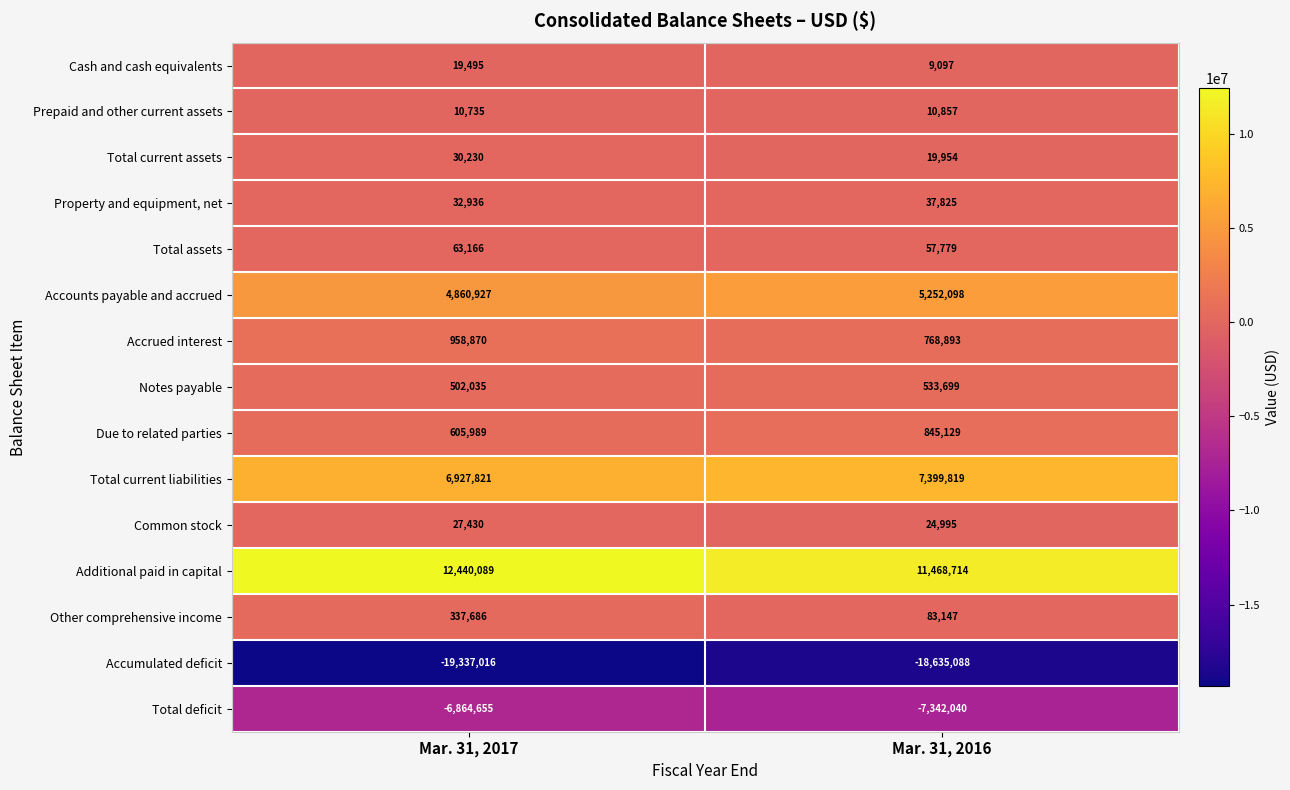

Reading left to right, list all the values displayed in this chart.

Cash and cash equivalents: Mar. 31, 2017=19495	Mar. 31, 2016=9097
Prepaid and other current assets: Mar. 31, 2017=10735	Mar. 31, 2016=10857
Total current assets: Mar. 31, 2017=30230	Mar. 31, 2016=19954
Property and equipment, net: Mar. 31, 2017=32936	Mar. 31, 2016=37825
Total assets: Mar. 31, 2017=63166	Mar. 31, 2016=57779
Accounts payable and accrued: Mar. 31, 2017=4860927	Mar. 31, 2016=5252098
Accrued interest: Mar. 31, 2017=958870	Mar. 31, 2016=768893
Notes payable: Mar. 31, 2017=502035	Mar. 31, 2016=533699
Due to related parties: Mar. 31, 2017=605989	Mar. 31, 2016=845129
Total current liabilities: Mar. 31, 2017=6927821	Mar. 31, 2016=7399819
Common stock: Mar. 31, 2017=27430	Mar. 31, 2016=24995
Additional paid in capital: Mar. 31, 2017=12440089	Mar. 31, 2016=11468714
Other comprehensive income: Mar. 31, 2017=337686	Mar. 31, 2016=83147
Accumulated deficit: Mar. 31, 2017=-19337016	Mar. 31, 2016=-18635088
Total deficit: Mar. 31, 2017=-6864655	Mar. 31, 2016=-7342040